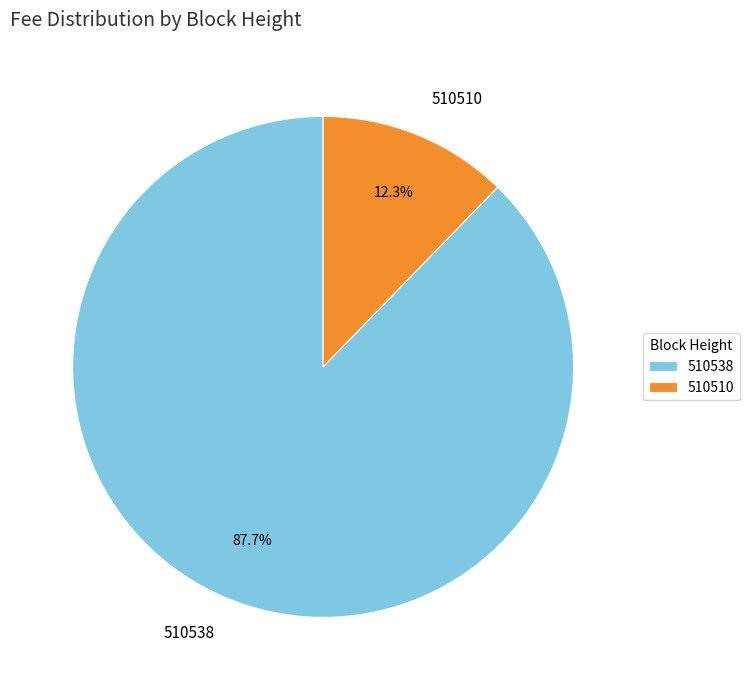

Which slice is the smallest?

510510